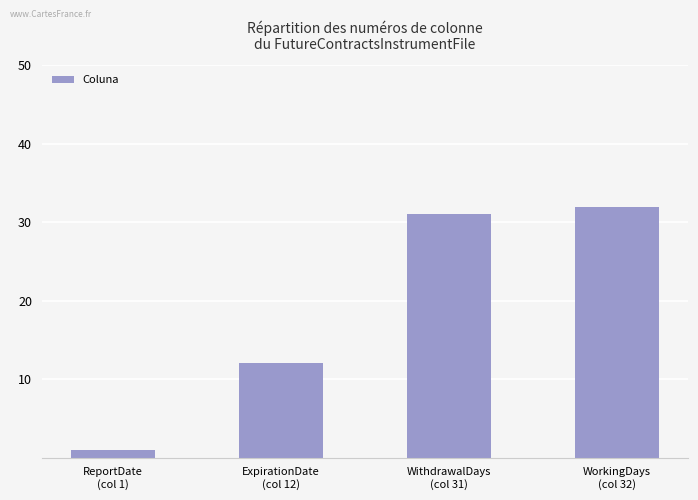

What is the ratio of the value at WorkingDays
(col 32) to the value at ReportDate
(col 1)?

32.0